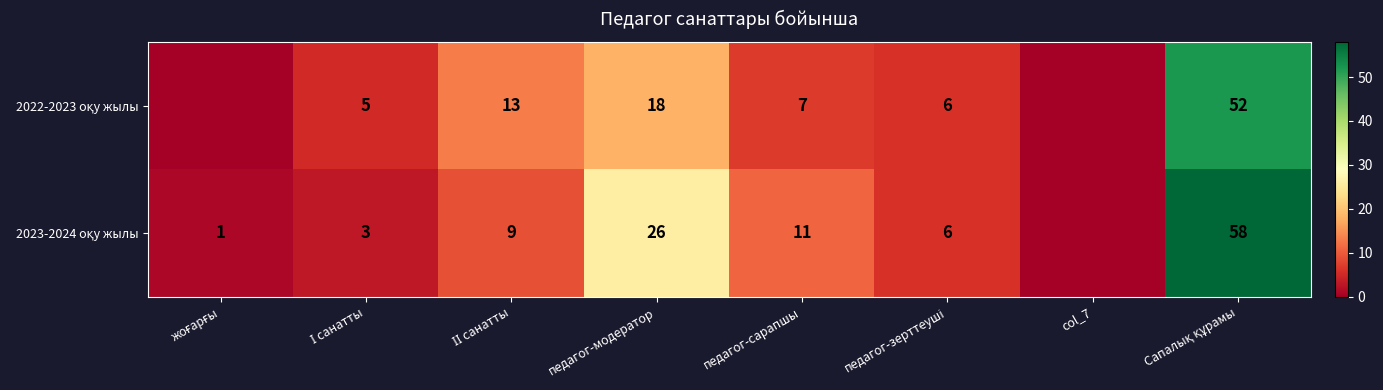

What is the spread (max minus min) of values at педагог-модератор?

8